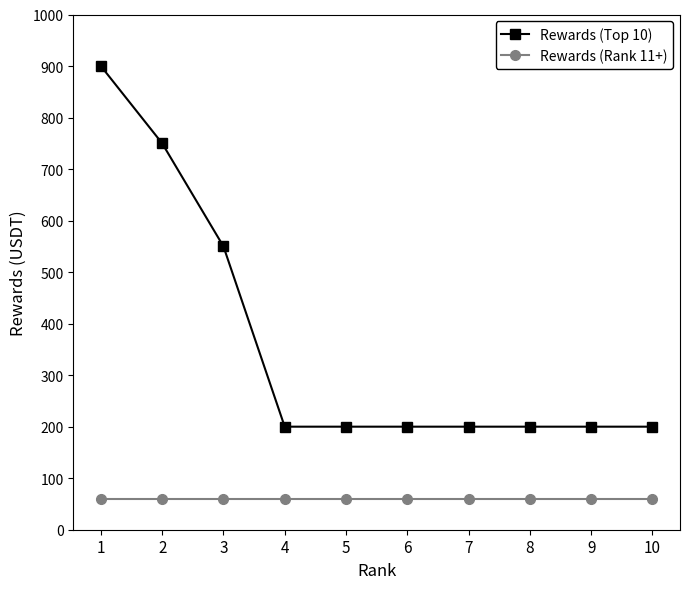

What is the maximum value for Rewards (Top 10)?

900